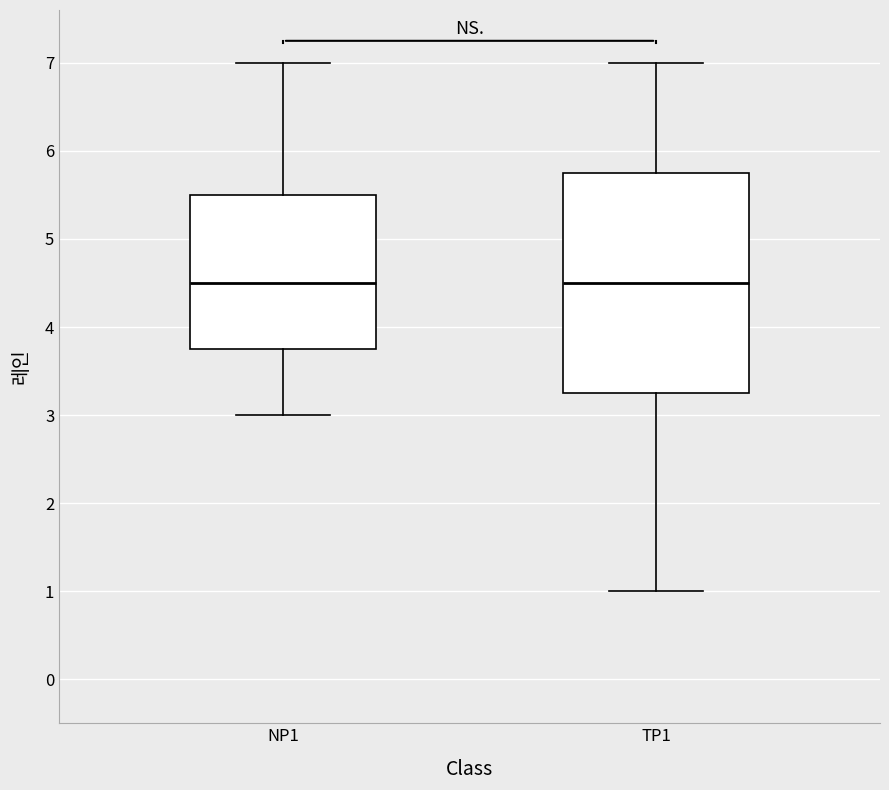

Where does the upper whisker of the box for TP1 end on the y-axis? The values are not printed on the chart, so give them approximately, as read against the axis.

7.0